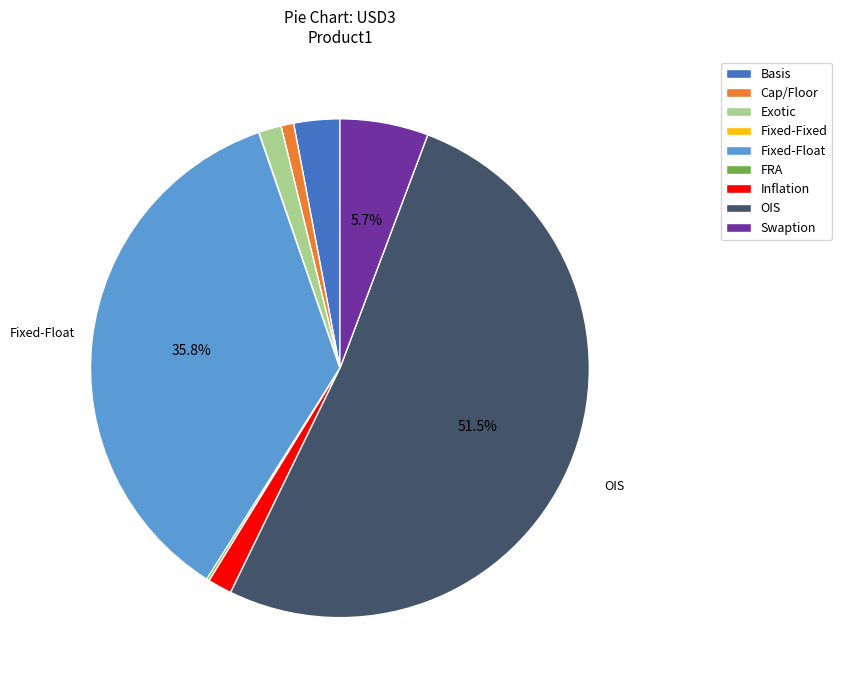

Is it true that Fixed-Float is 45% of the pie?

False